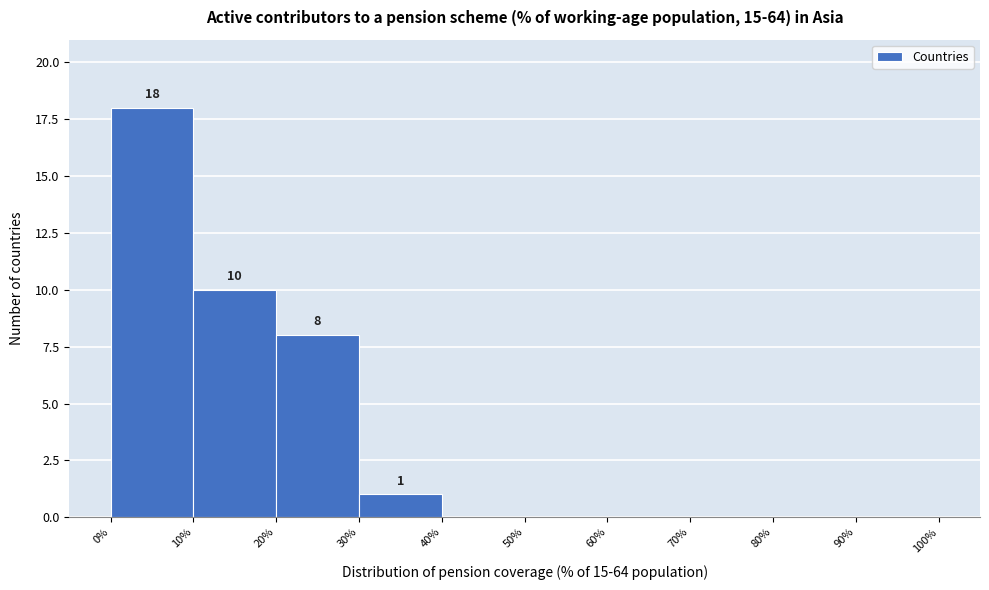

Over which range of the x-axis is the bar tallest?

0% to 10%